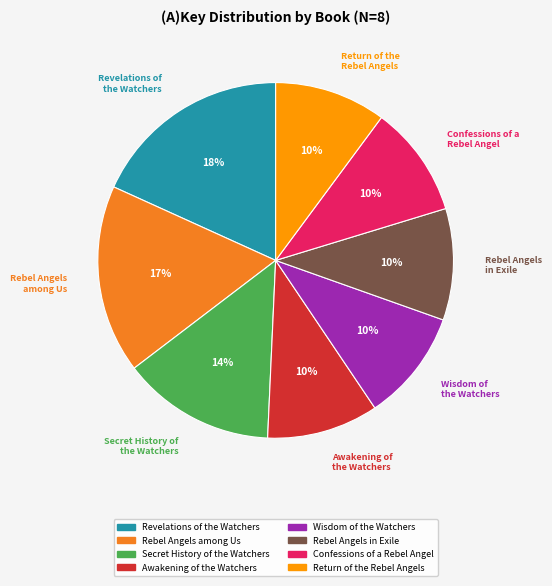

To the nearest percent, what percentage of the pie is Rebel Angels among Us?

17%